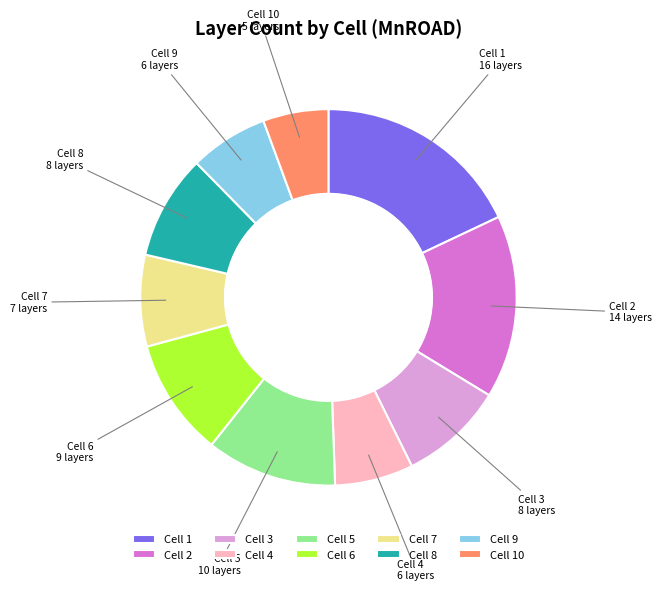

True or false: Cell 2 accounts for 30% of the total.

False